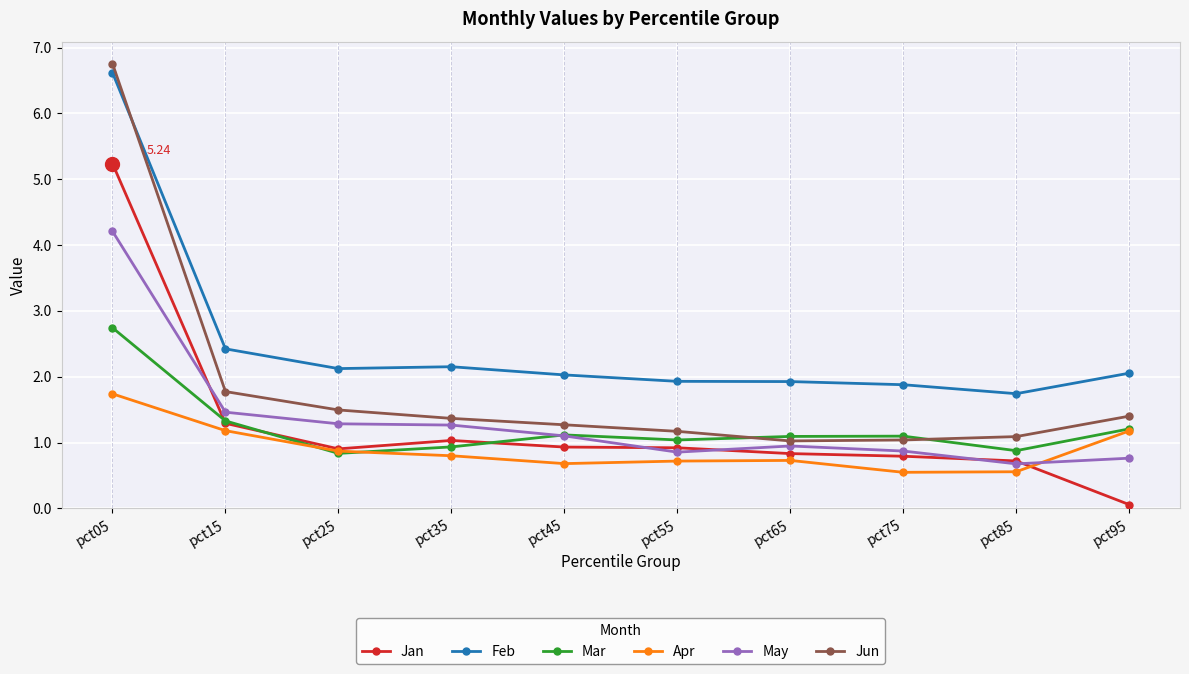

Which category has the highest value in the Mar series?

pct05